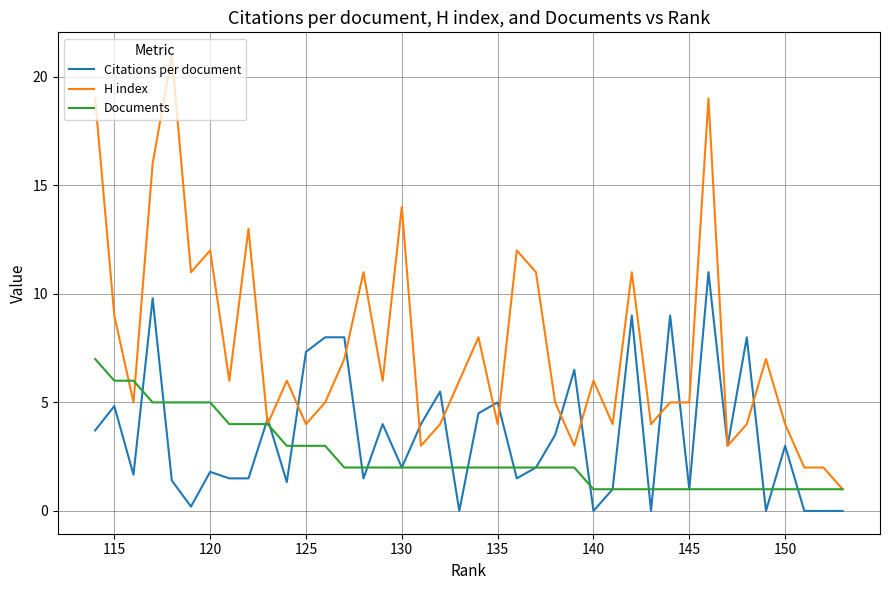

What is the greatest value displayed?

21.0